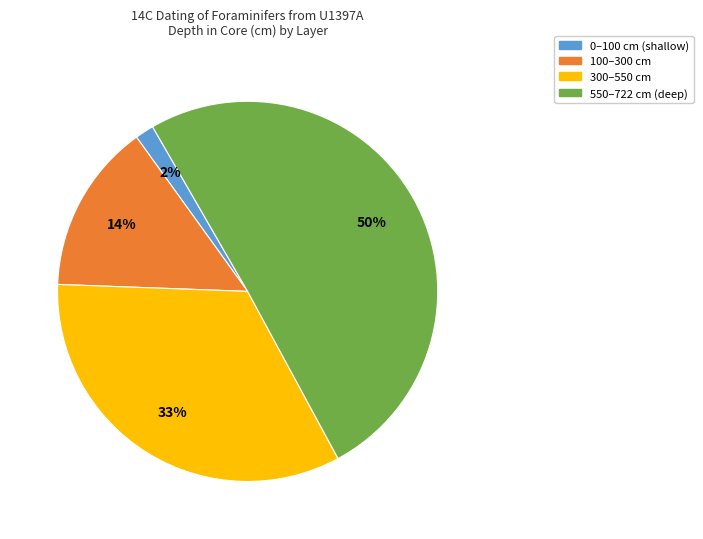

To the nearest percent, what is the average slice percentage?

25%